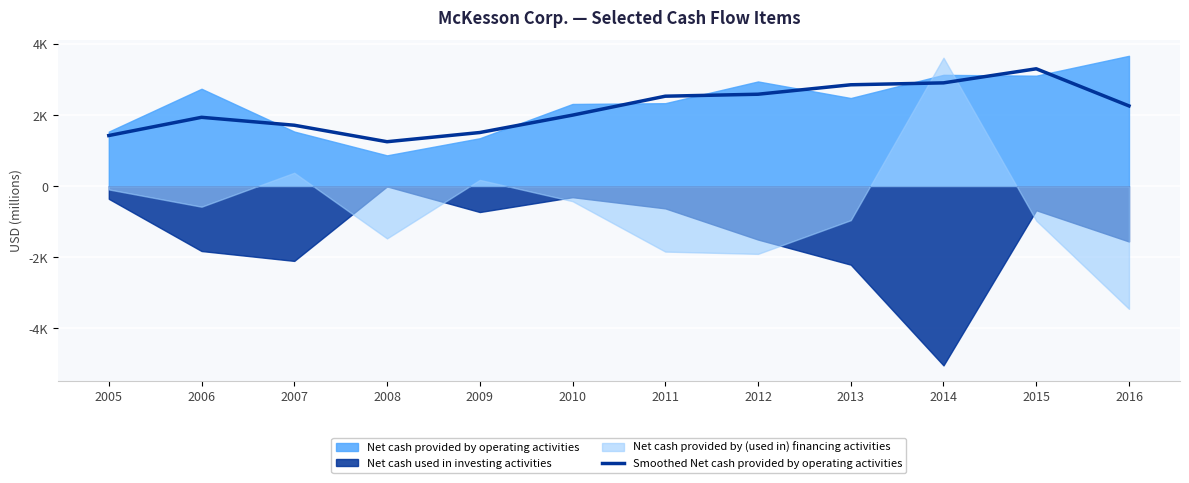

True or false: the data has more than 0 interior local peaks.

True